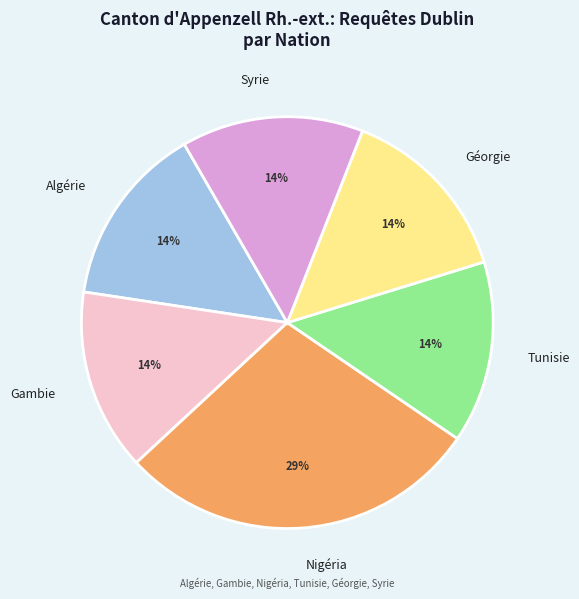

To the nearest percent, what is the average slice percentage?

17%